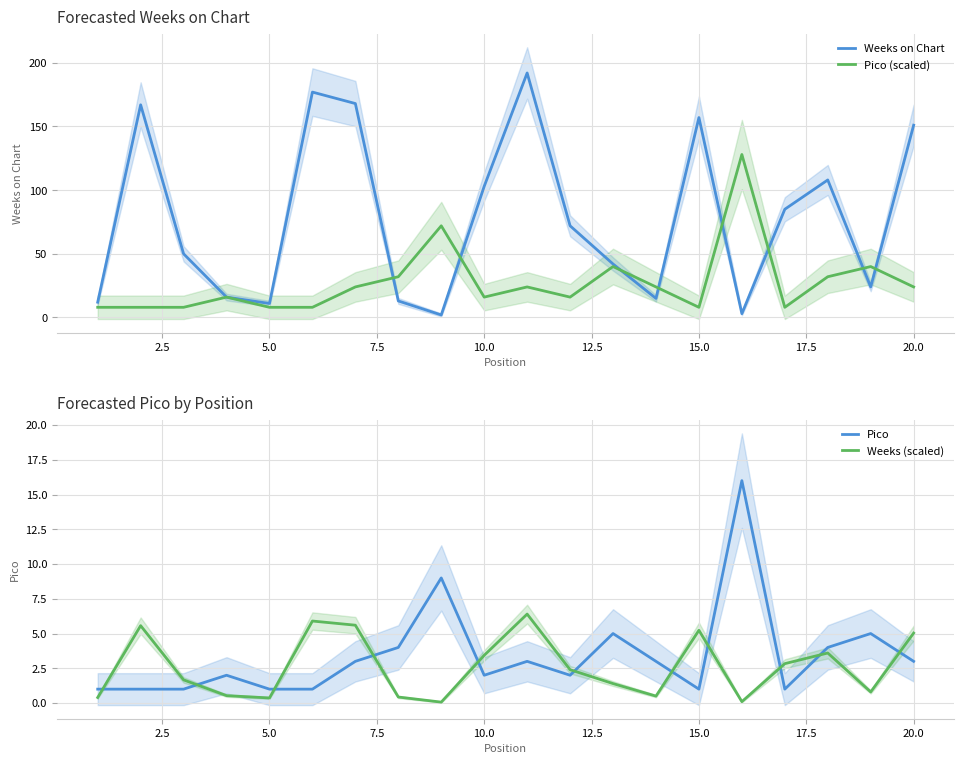

How many intersections are there between Pico and Weeks (scaled)?

11